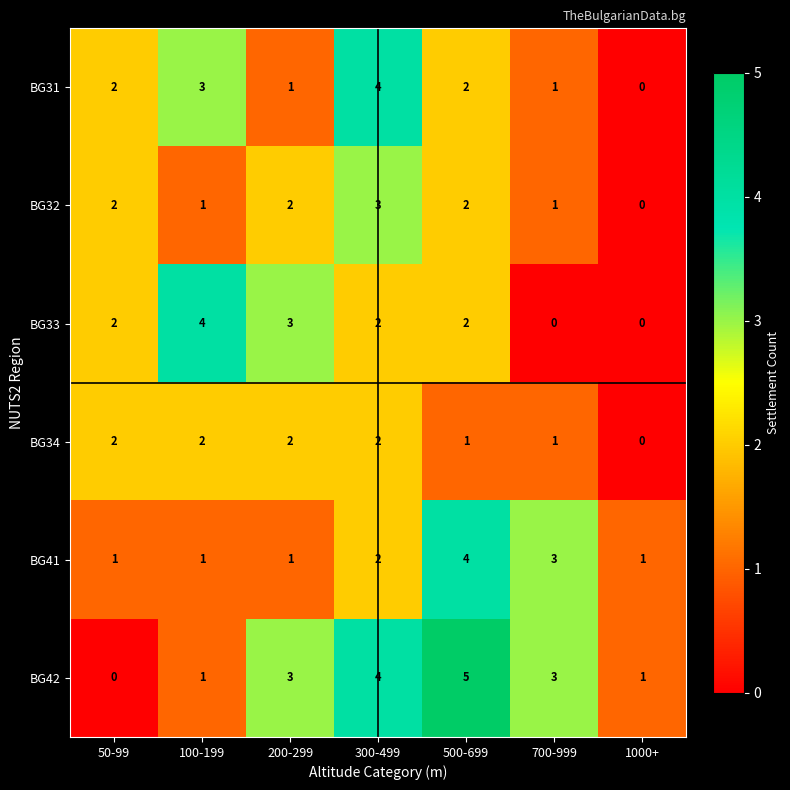

Which series has the largest total across all categories?

BG42